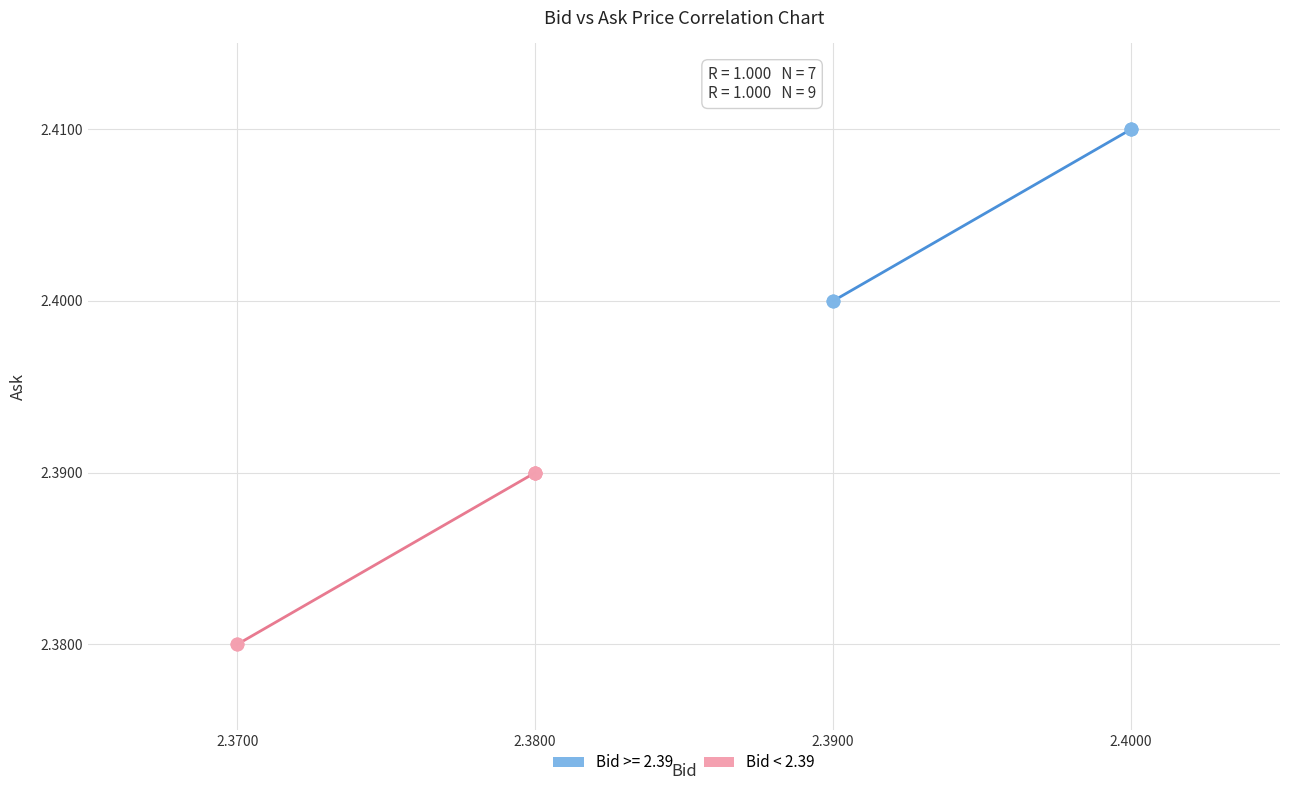

Which series contains the lowest Y value?

Bid < 2.39